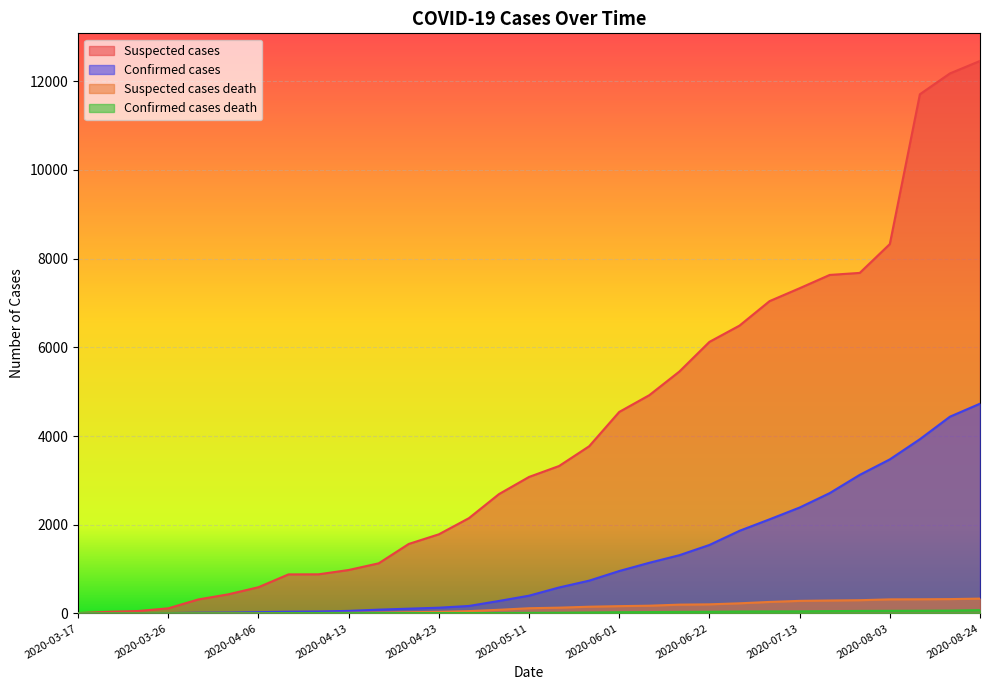

At which category is the sum across all series the highest?

2020-08-24